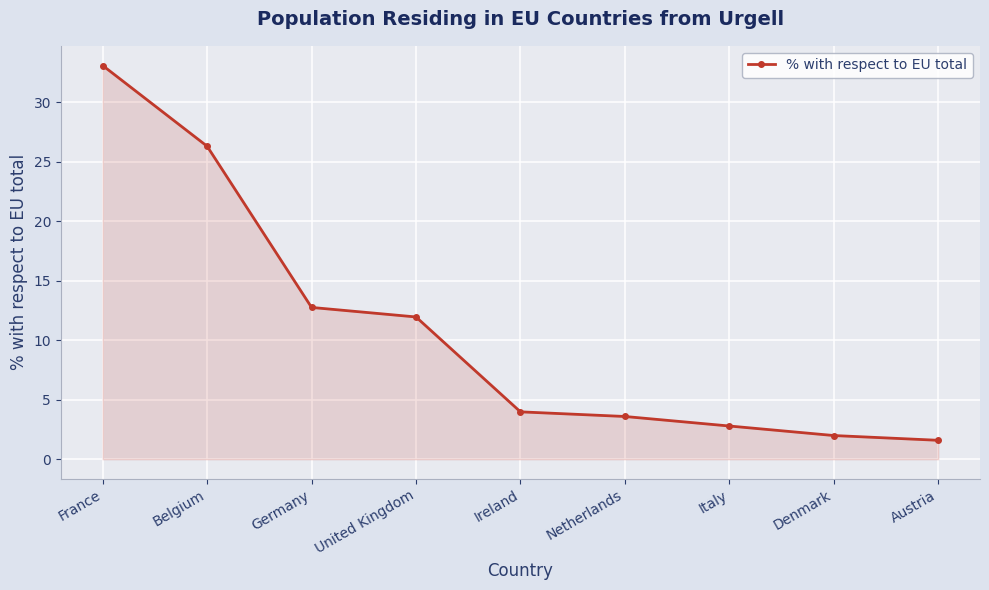

The chart shows a value of 4.0 at Ireland. True or false?

True